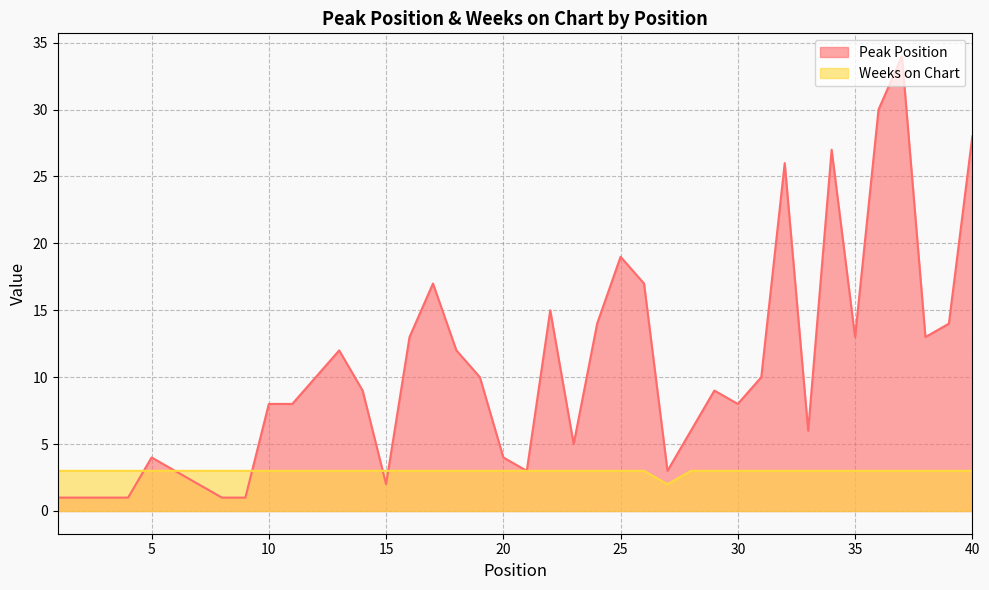

True or false: Peak Position has a value of 19 at 25.

True